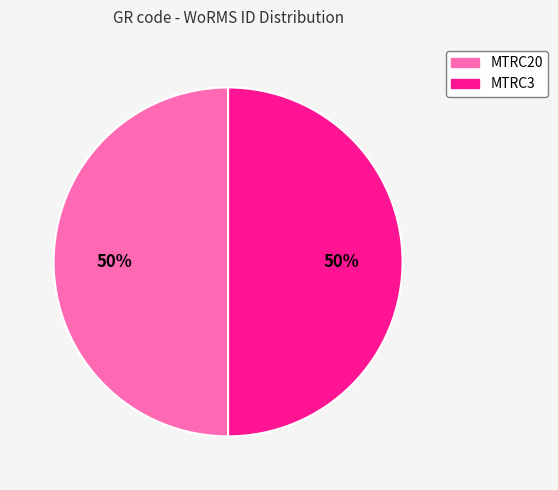

What percentage is the MTRC20 slice, to the nearest percent?

50%